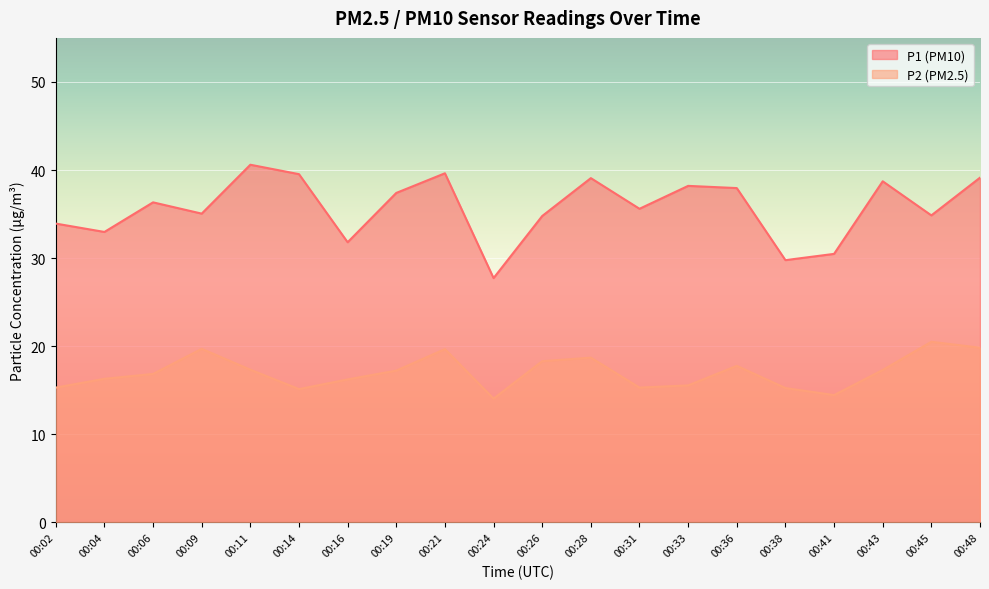

Reading left to right, list all the values displayed in this chart.

P1: 33.9	33.0	36.3	35.0	40.6	39.5	31.8	37.4	39.6	27.7	34.8	39.1	35.6	38.2	38.0	29.8	30.5	38.7	34.9	39.1
P2: 15.3	16.3	16.9	19.7	17.3	15.1	16.2	17.2	19.7	14.1	18.3	18.7	15.3	15.6	17.8	15.2	14.4	17.3	20.5	19.8